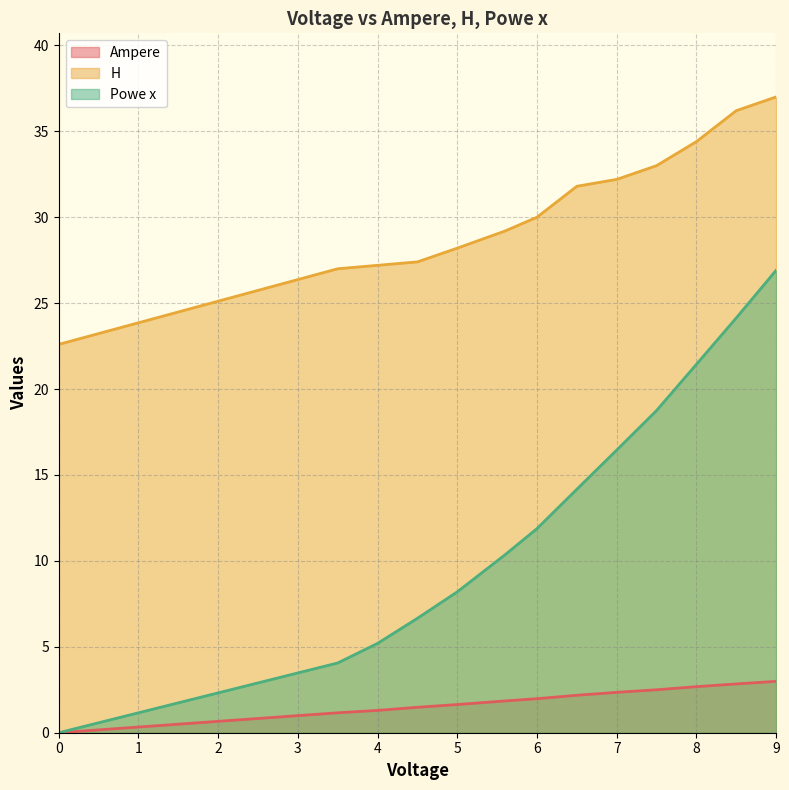

Which series has the largest range (max minus min)?

Powe x